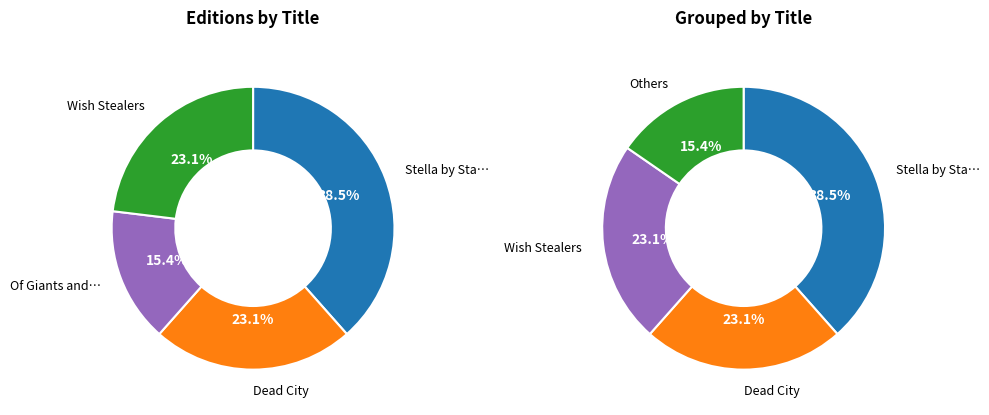

Does Stella by Starlight represent more than half of the total?

No